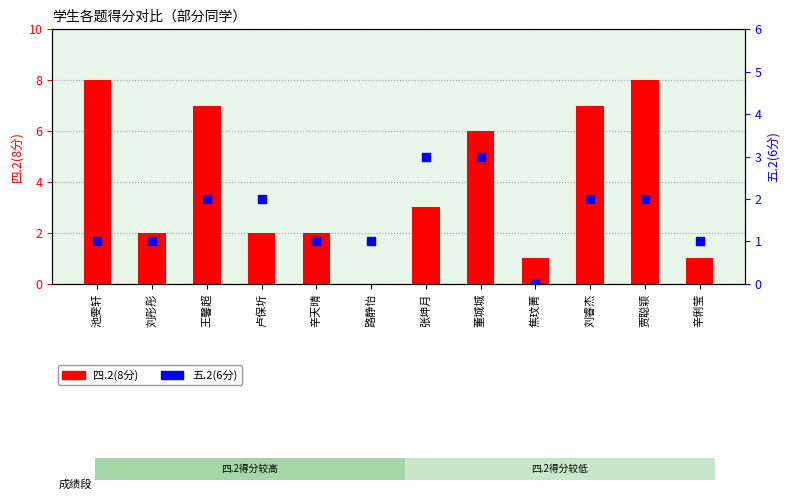

Which series has the largest Y range (max minus min)?

四.2(8分)